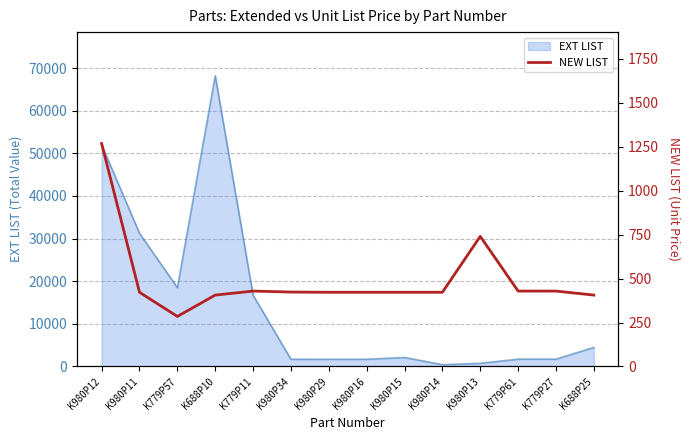

The value of EXT LIST at K688P10 is 68208. True or false?

True